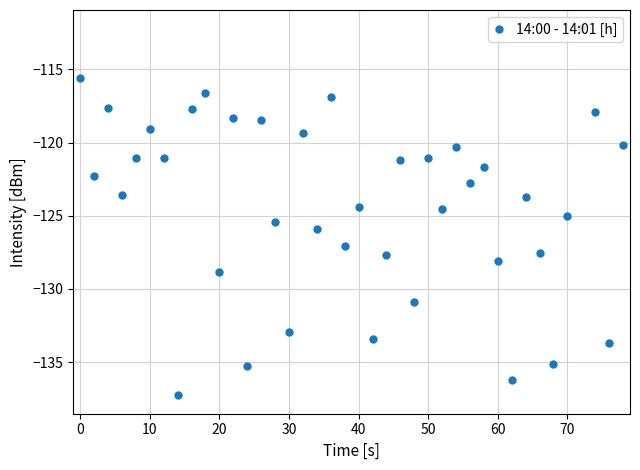

What is the difference between the maximum and minimum values?

25.1